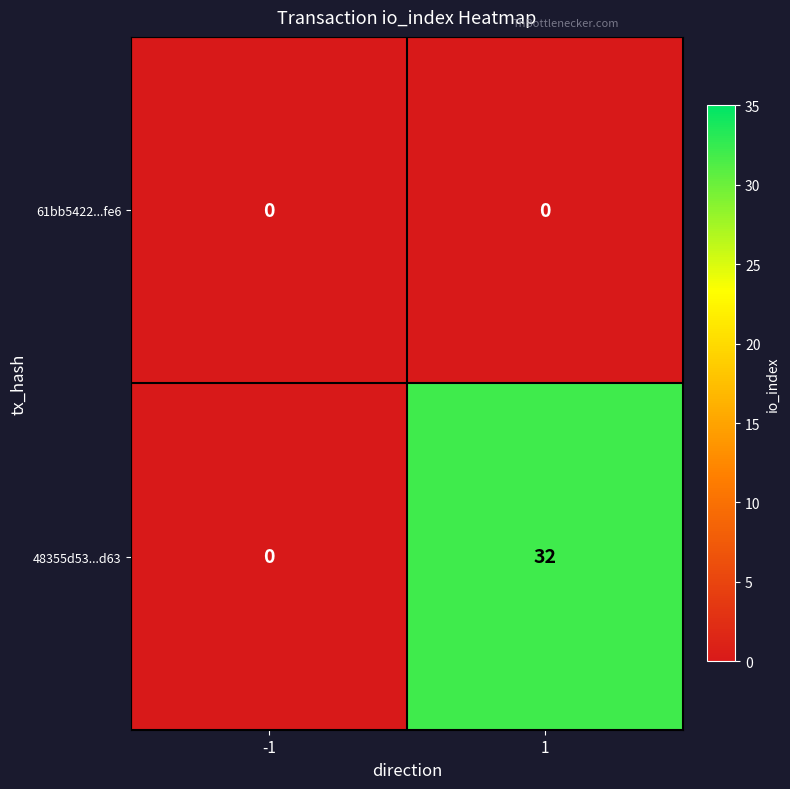

What is the total value across all series at 1?

32